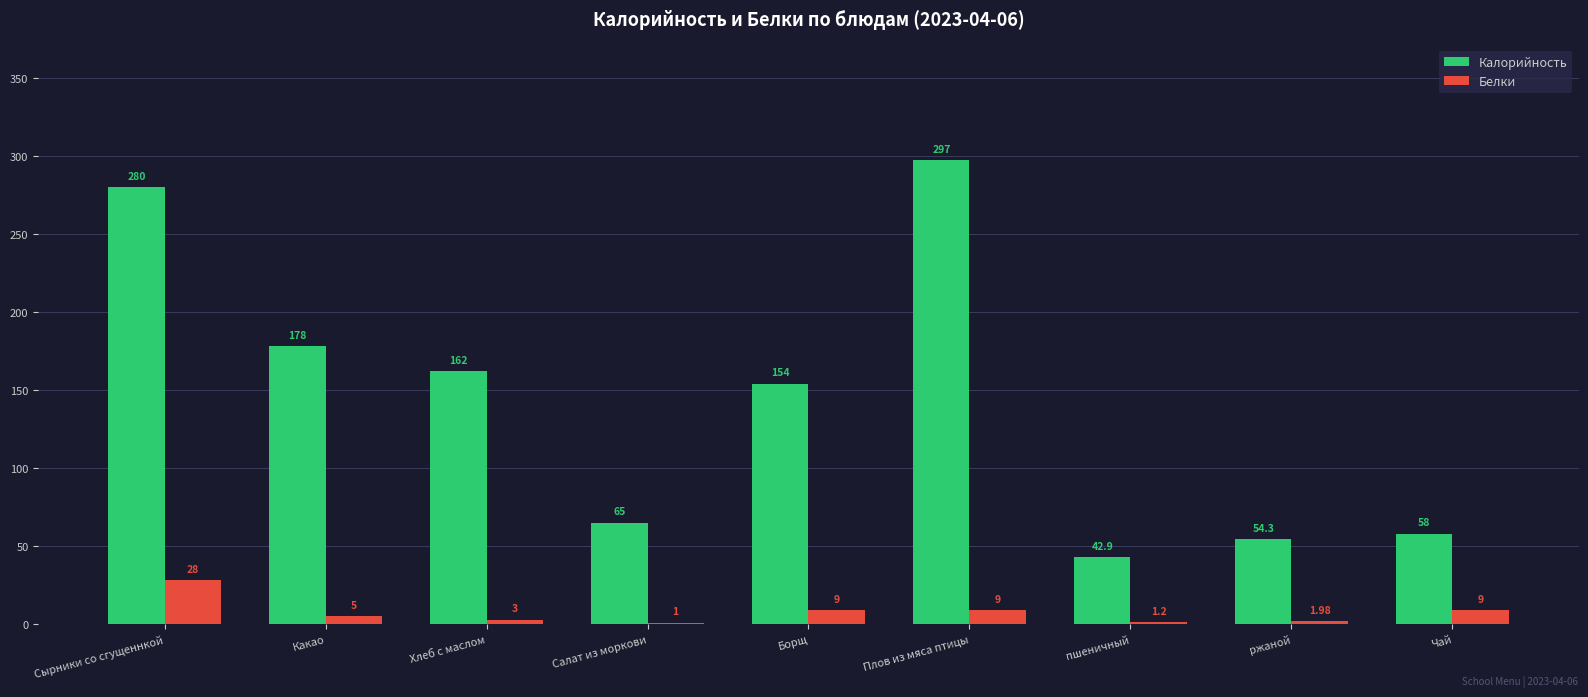

At which label does Белки first exceed 5?

Сырники со сгущеннкой